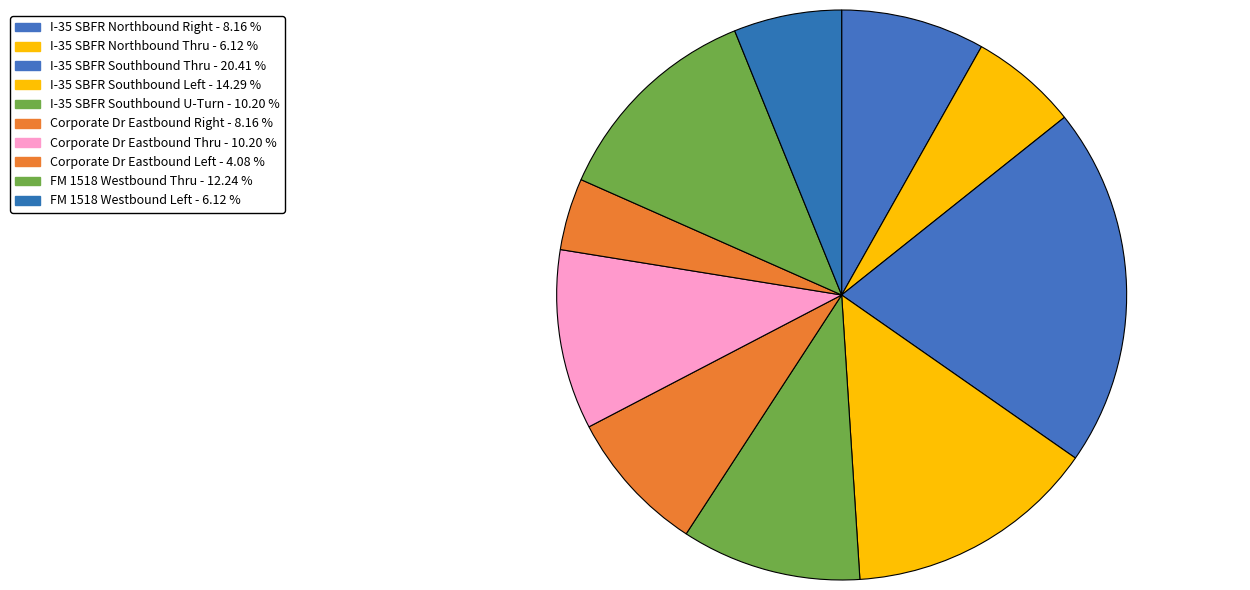

Which slice is the smallest?

Corporate Dr Eastbound Left